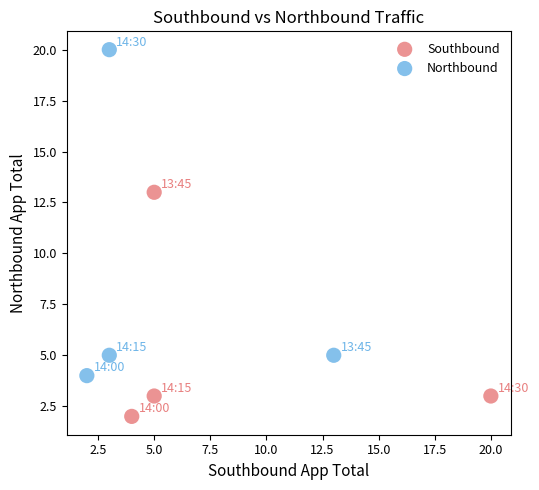

Which series contains the highest Y value?

Northbound